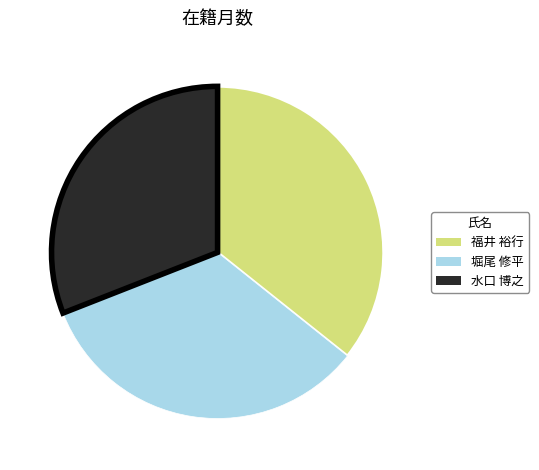

Do 福井 裕行 and 堀尾 修平 together represent more than half of the pie?

Yes